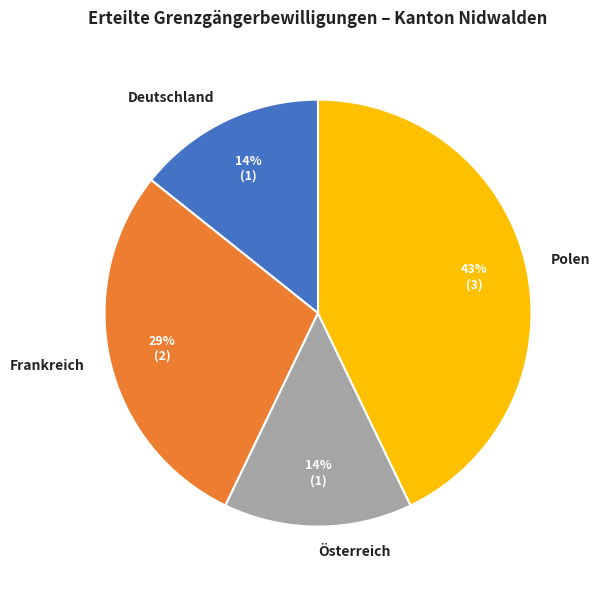

What is the largest slice in the pie chart?

Polen